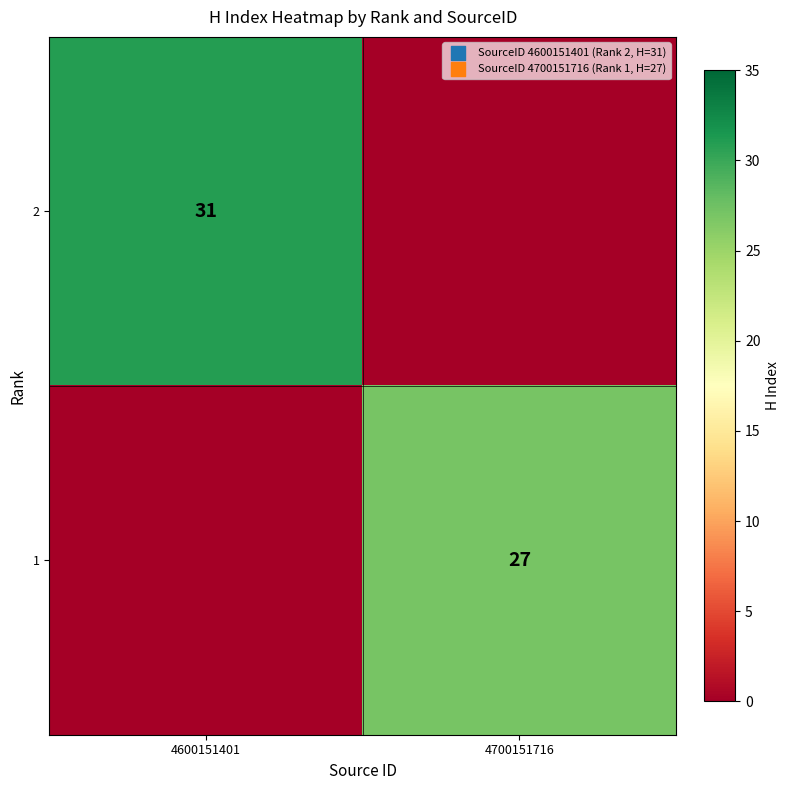

What is the spread (max minus min) of values at 4600151401?

31